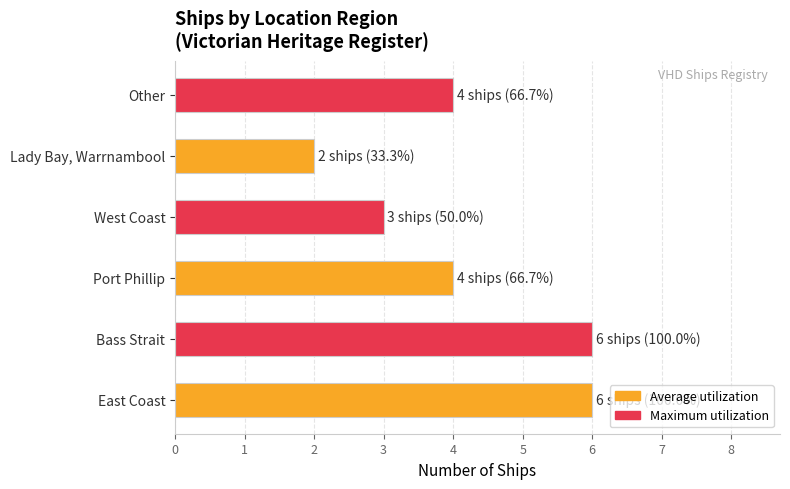

What value does the data have at West Coast?

3